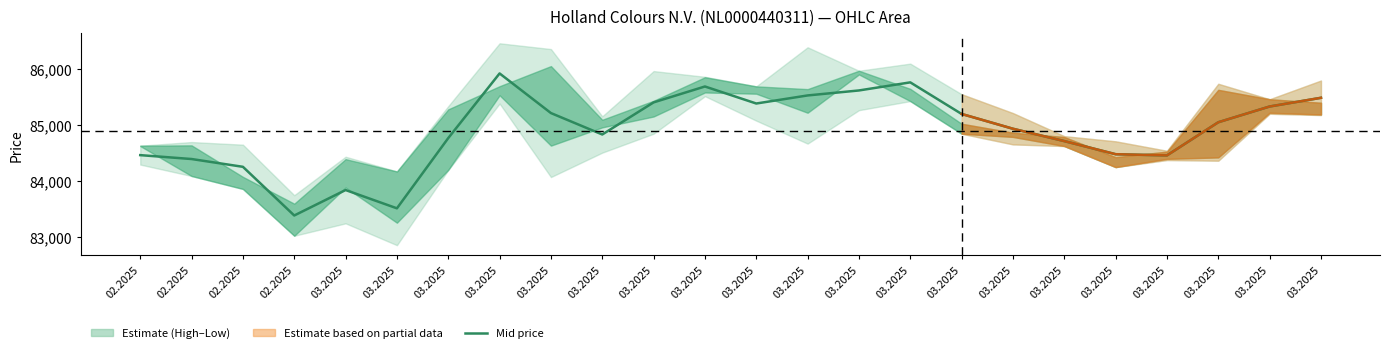

At which label is the value closest to 84651?

03.2025